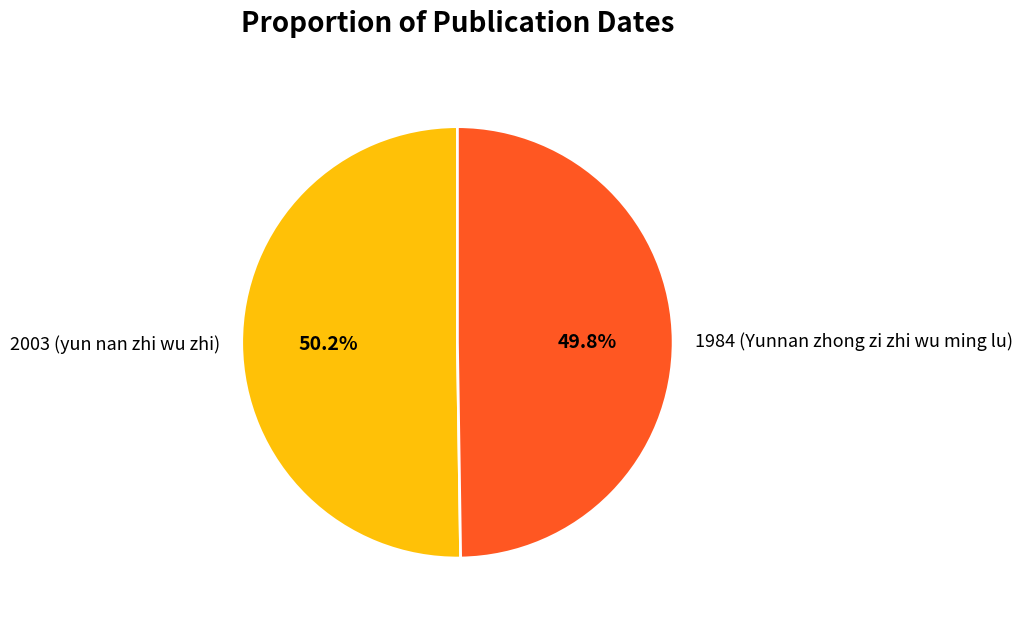

Is there a majority slice in this chart?

Yes